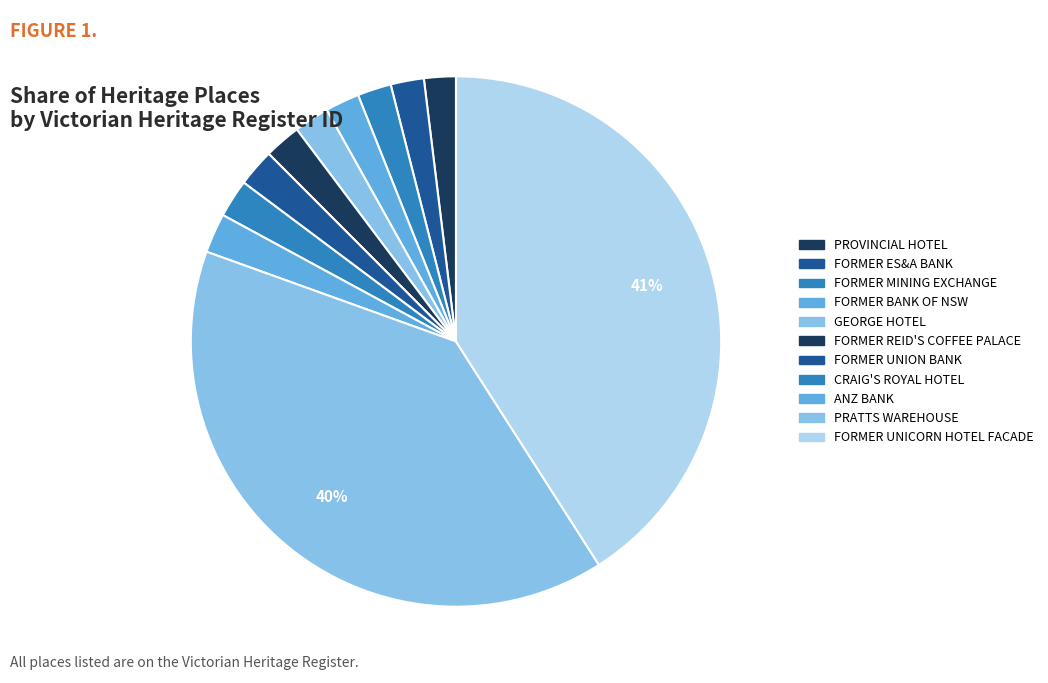

How many slices are in this pie chart?

11